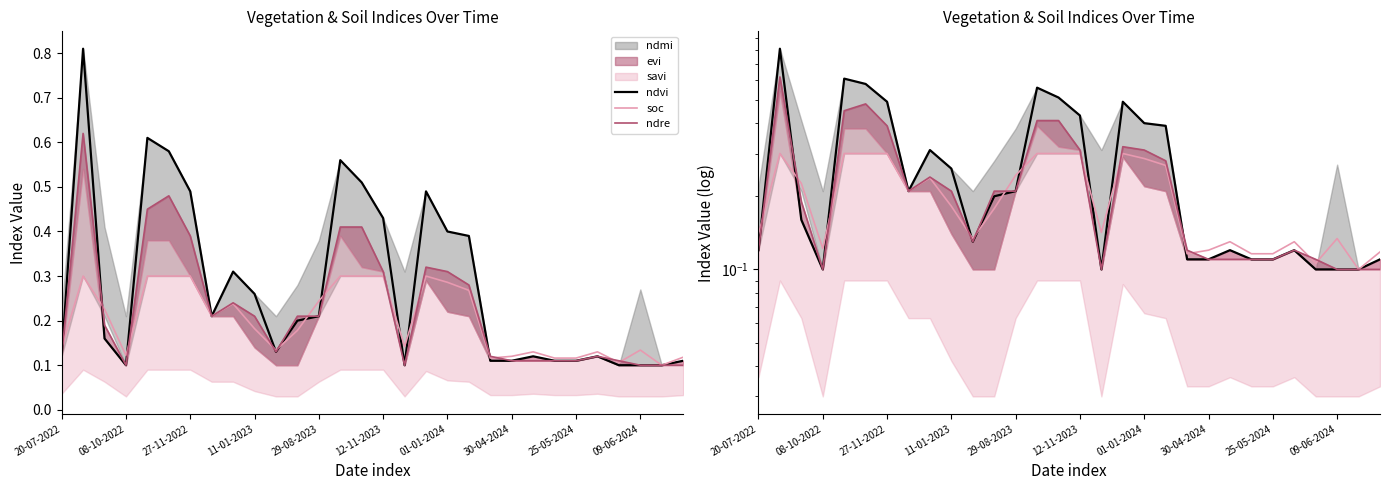

What is the sum of all ndre values?

6.8